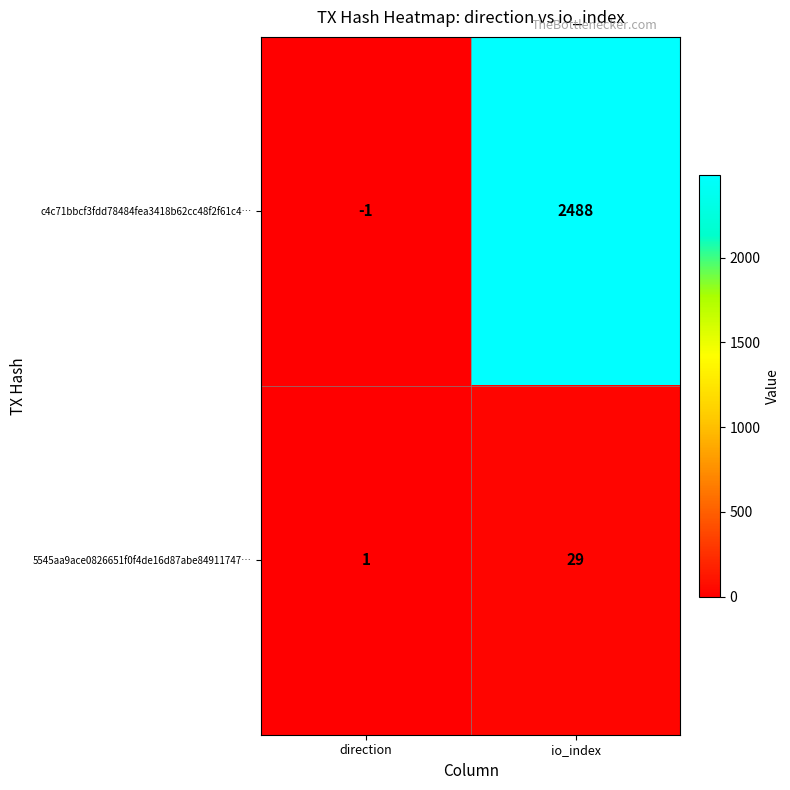

Which series has the largest total across all categories?

c4c71bbcf3fdd78484fea3418b62cc48f2f61c4…